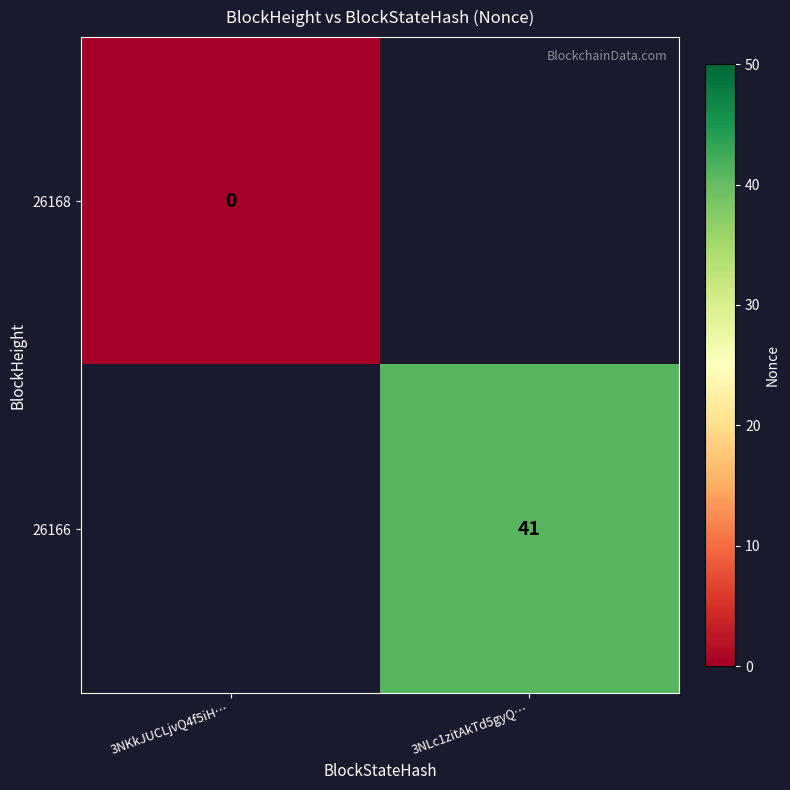

The value of 26166 at 3NLc1zitAkTd5gyQ… is 8. True or false?

False